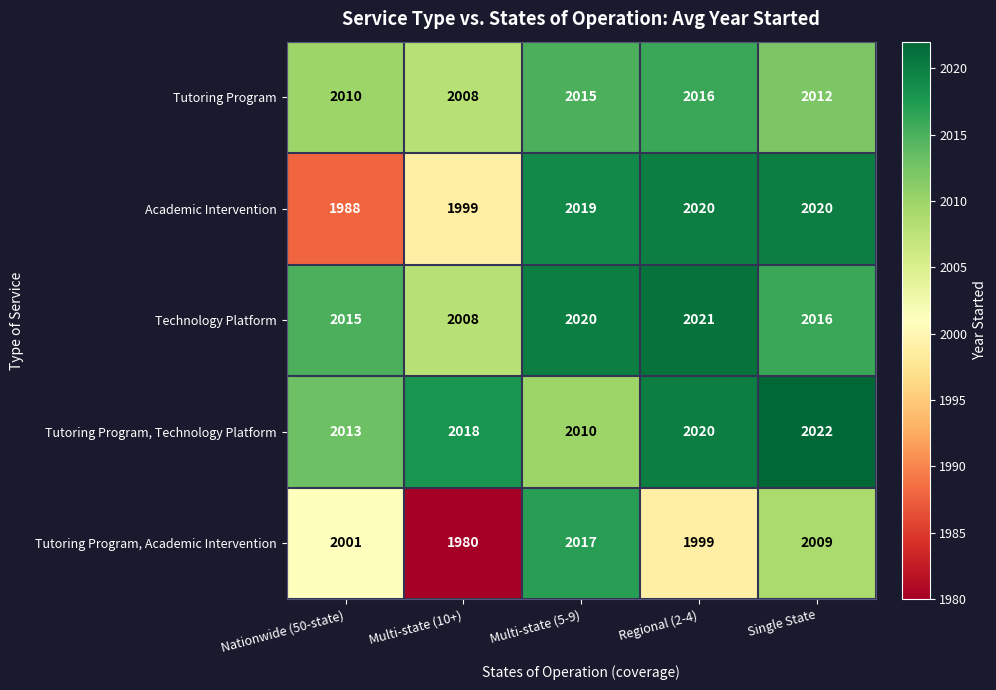

What is the total value across all series at Multi-state (10+)?

10013